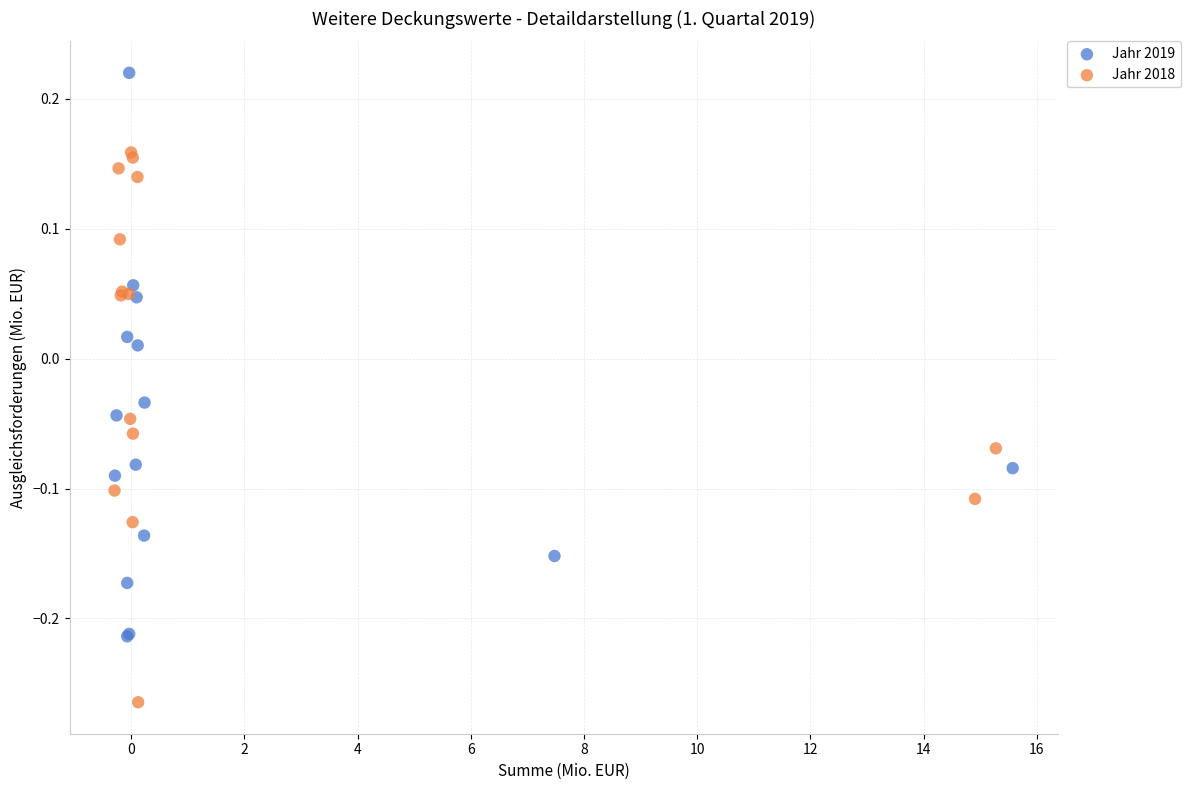

Which series reaches the minimum Y coordinate?

Jahr 2018